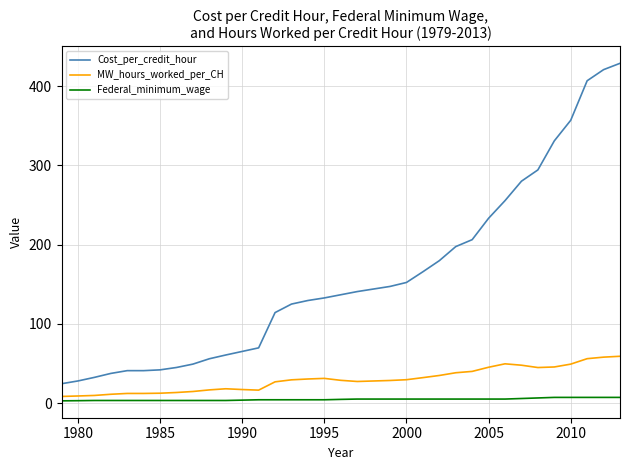

How many data points does each series have?

35